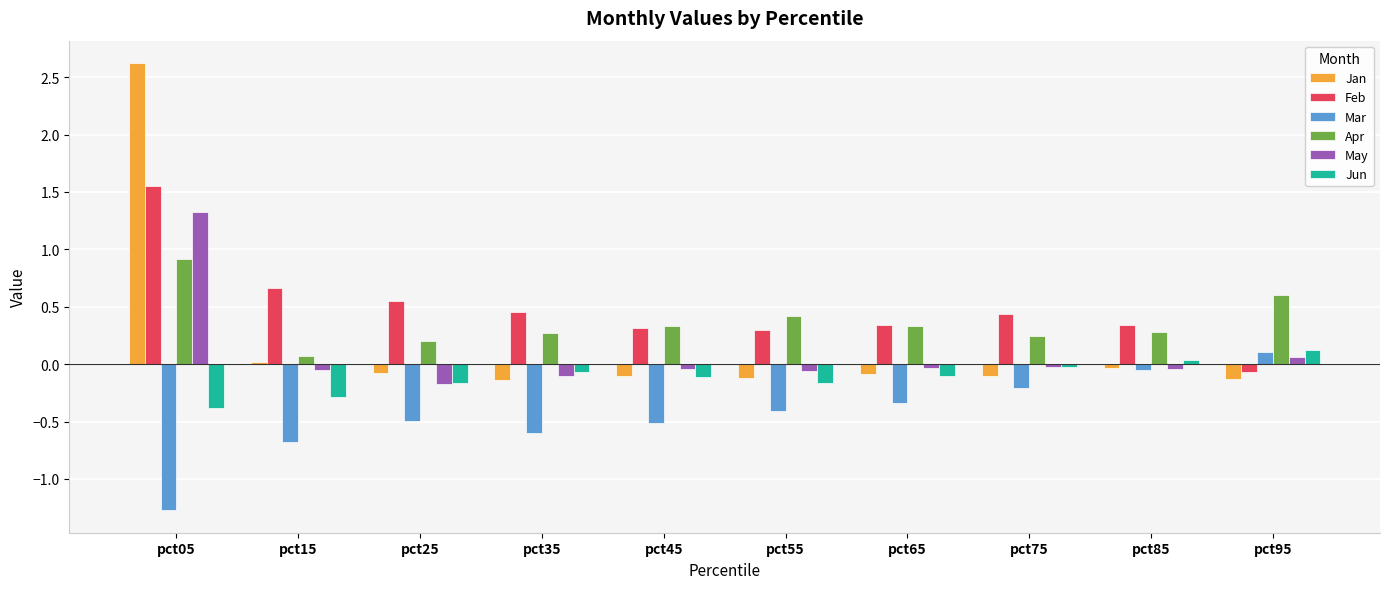

How many values in May are below zero?

8